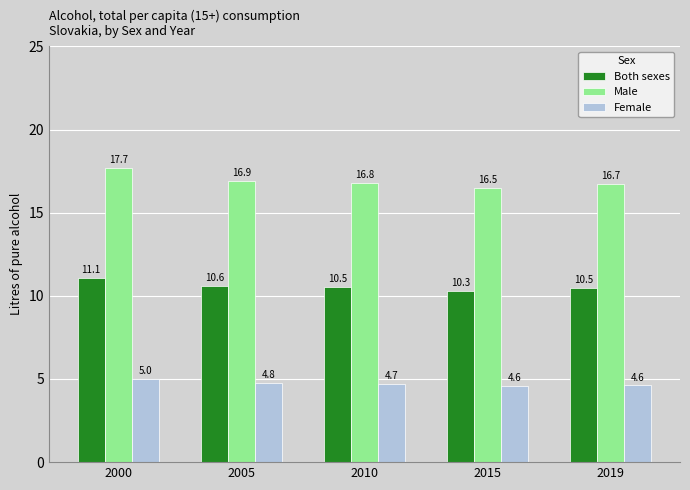

Is it true that Male equals 10.8 at 2019?

False